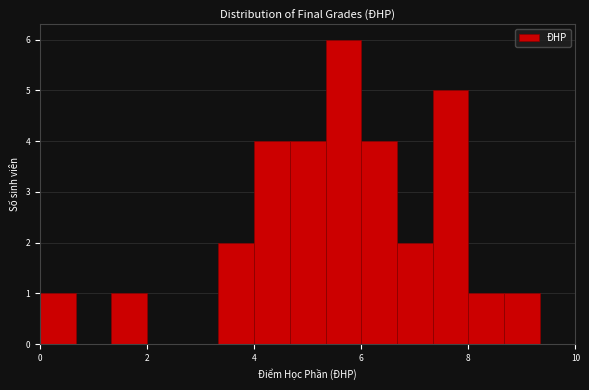

Around what value on the x-axis is the tallest bar? Give the approximate position of its centre, as read against the axis.

5.6